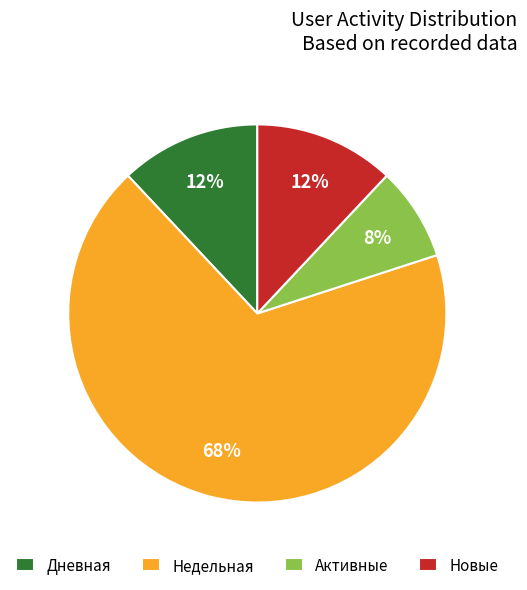

Do Активные and Новые together represent more than half of the pie?

No